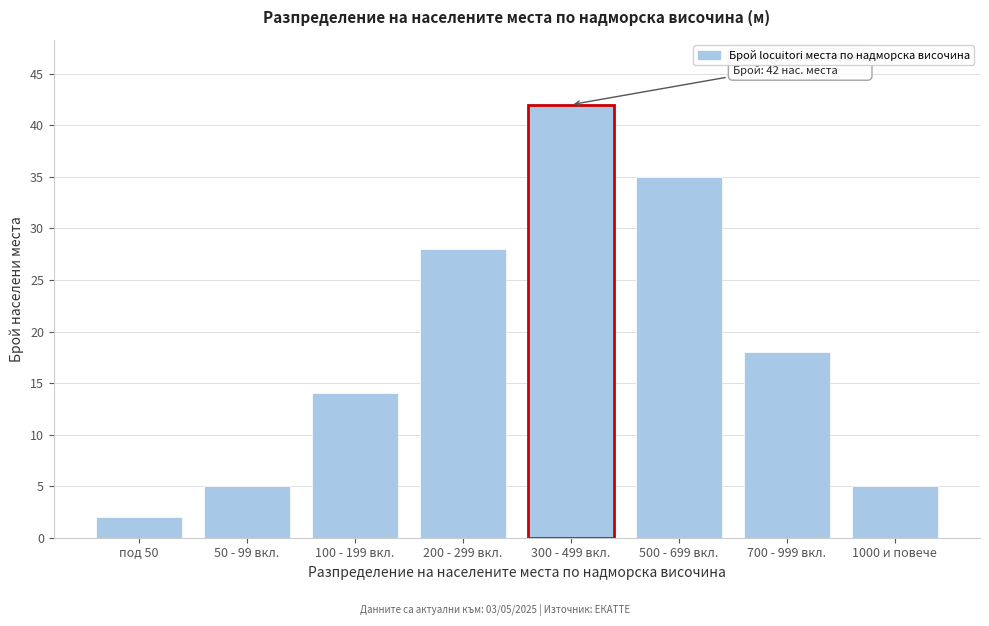

Reading left to right, what are all the values shown in this chart?

2	5	14	28	42	35	18	5